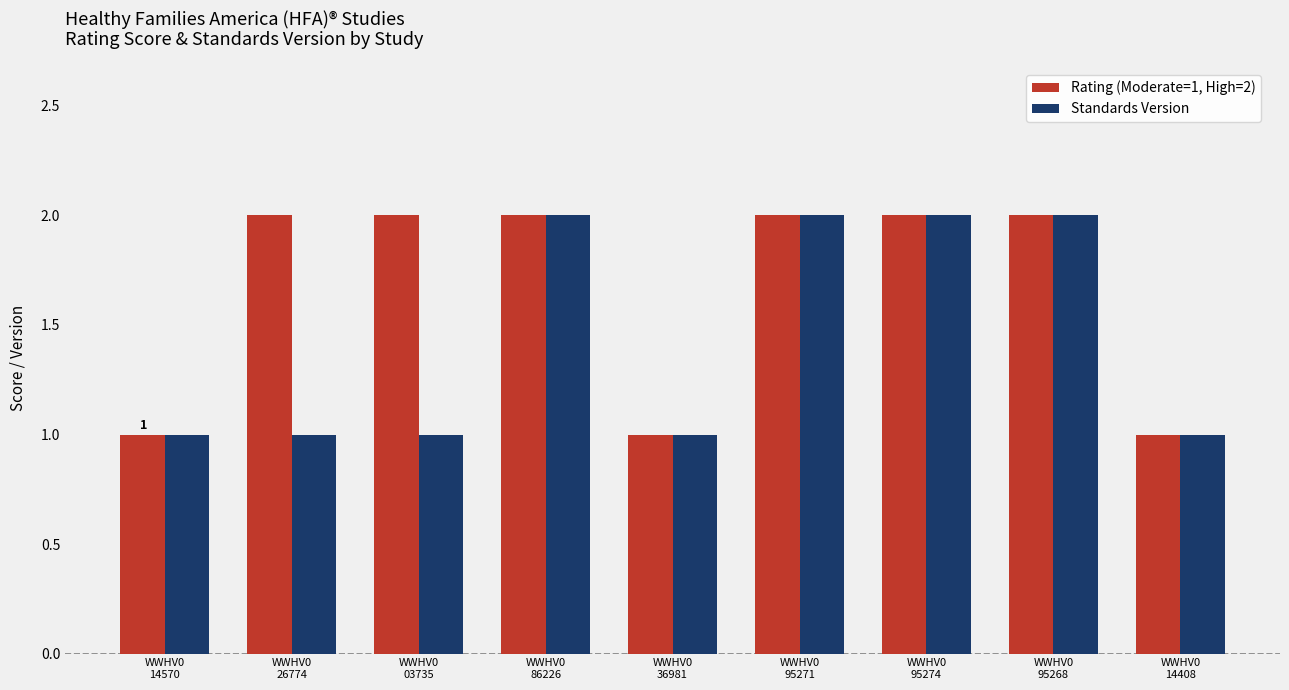

What is the sum of all Rating (Moderate=1, High=2) values?

15